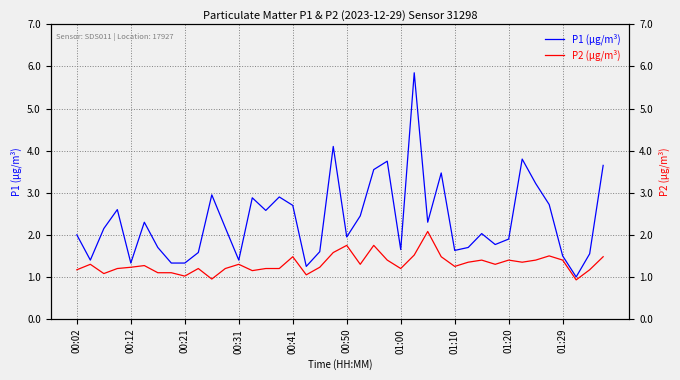

The P1 series shows 1.7 at 00:41. True or false?

False